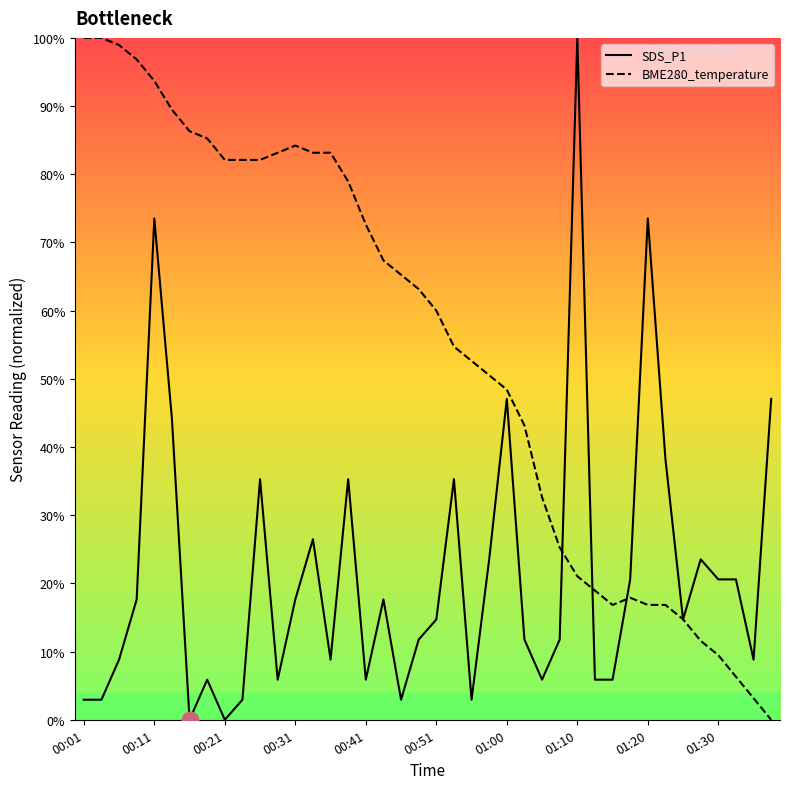

How many lines are shown in the chart?

2